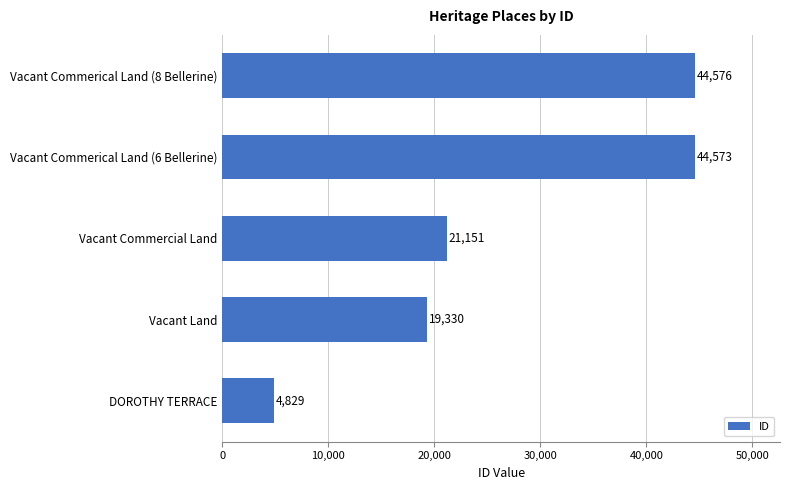

What is the difference between the maximum and second lowest values?

25246